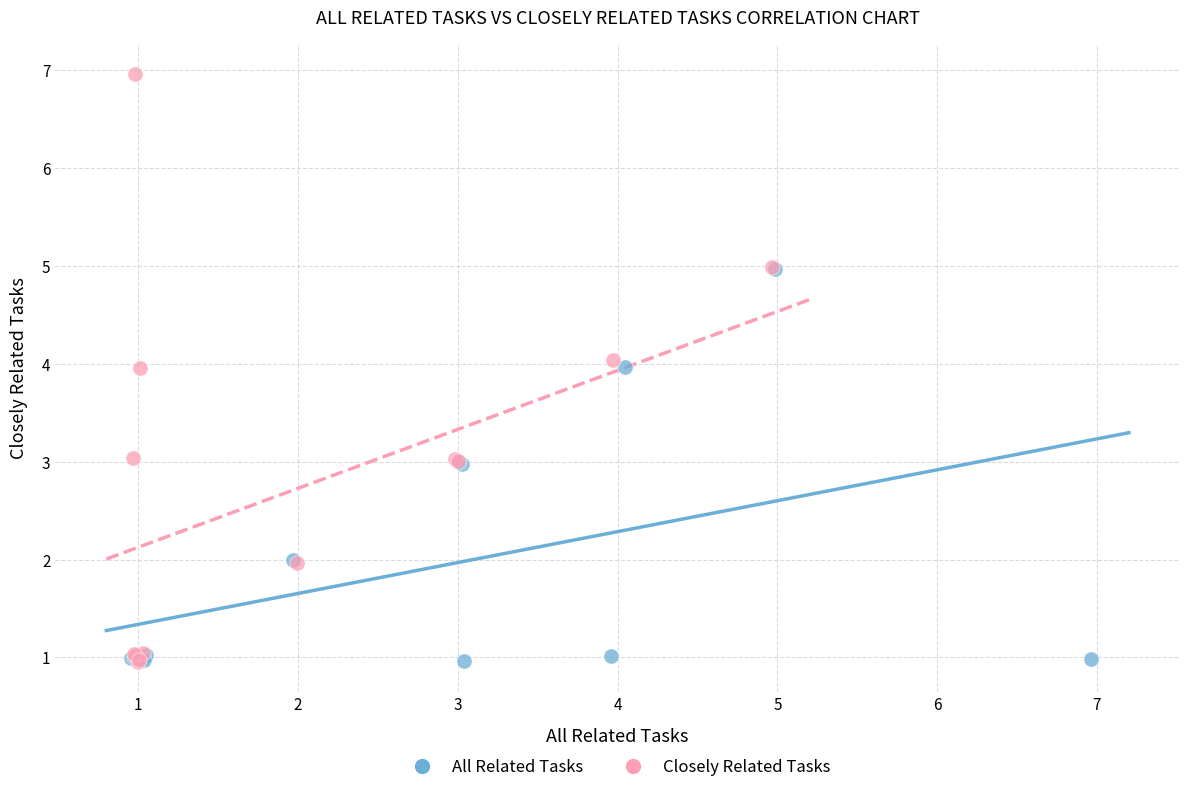

Which series has the widest spread of Y values?

Closely Related Tasks